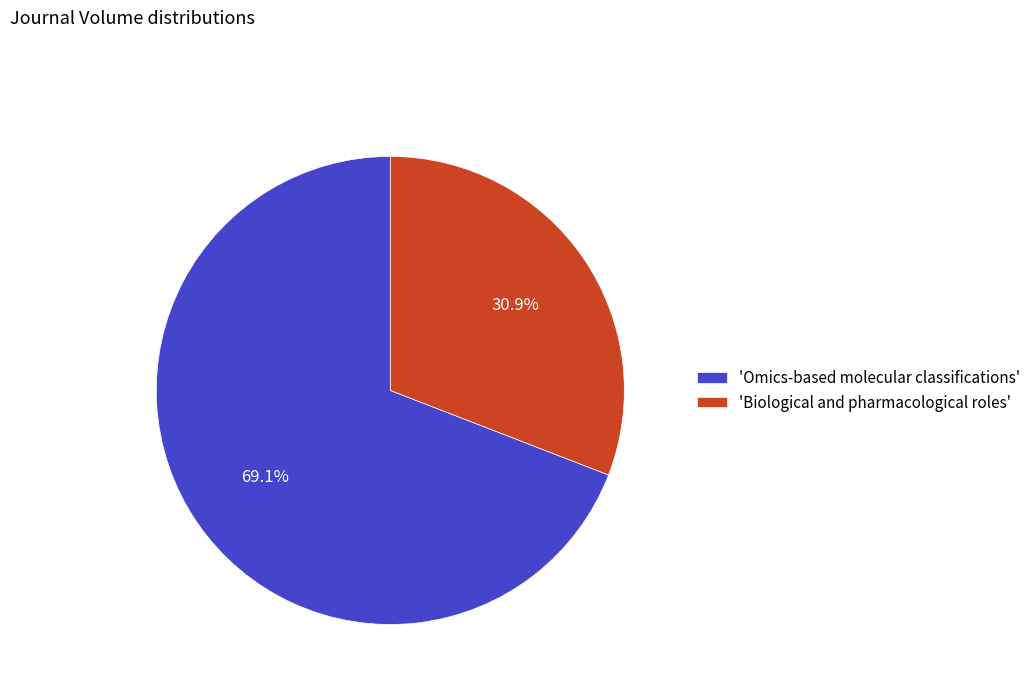

Which category has the smallest portion of the pie?

'Biological and pharmacological roles'